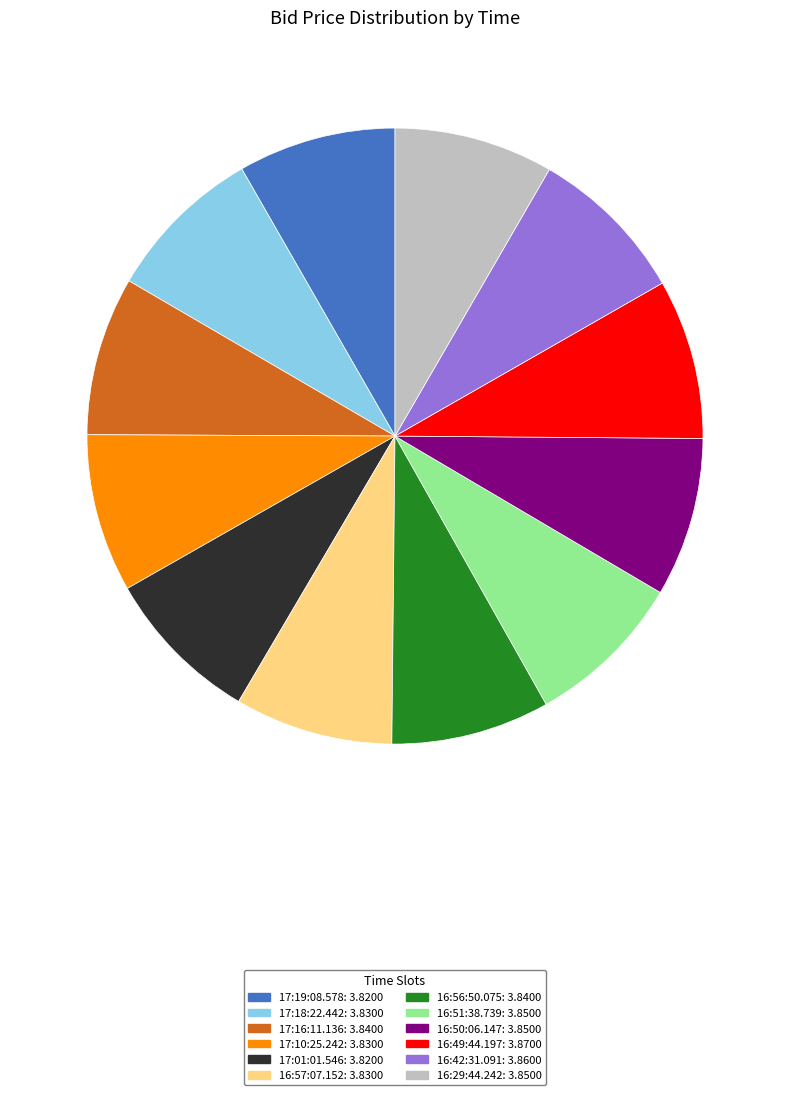

Is there a majority slice in this chart?

No